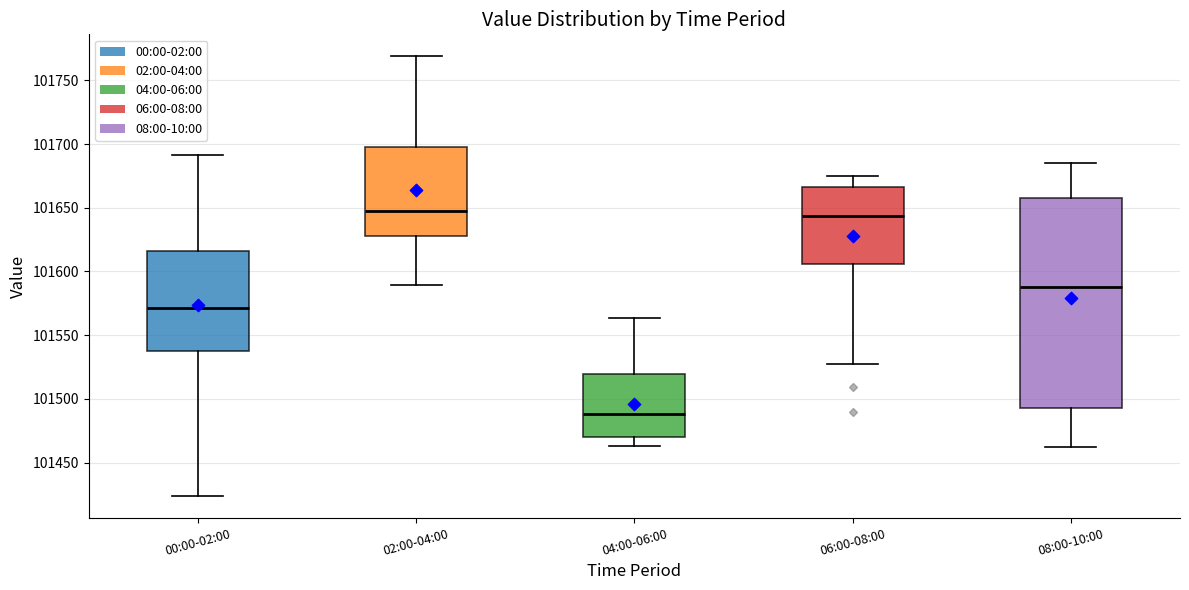

Reading left to right, read every box against the y-axis: the position of its median line, the range the box covers, and the ends of its whiskers. The values are not printed on the chart, so give them approximately, as read against the axis.

00:00-02:00: median 101570, box 101535 to 101615, whiskers 101425 to 101690
02:00-04:00: median 101645, box 101630 to 101700, whiskers 101590 to 101770
04:00-06:00: median 101490, box 101470 to 101520, whiskers 101465 to 101565
06:00-08:00: median 101645, box 101605 to 101665, whiskers 101530 to 101675
08:00-10:00: median 101590, box 101495 to 101660, whiskers 101460 to 101685